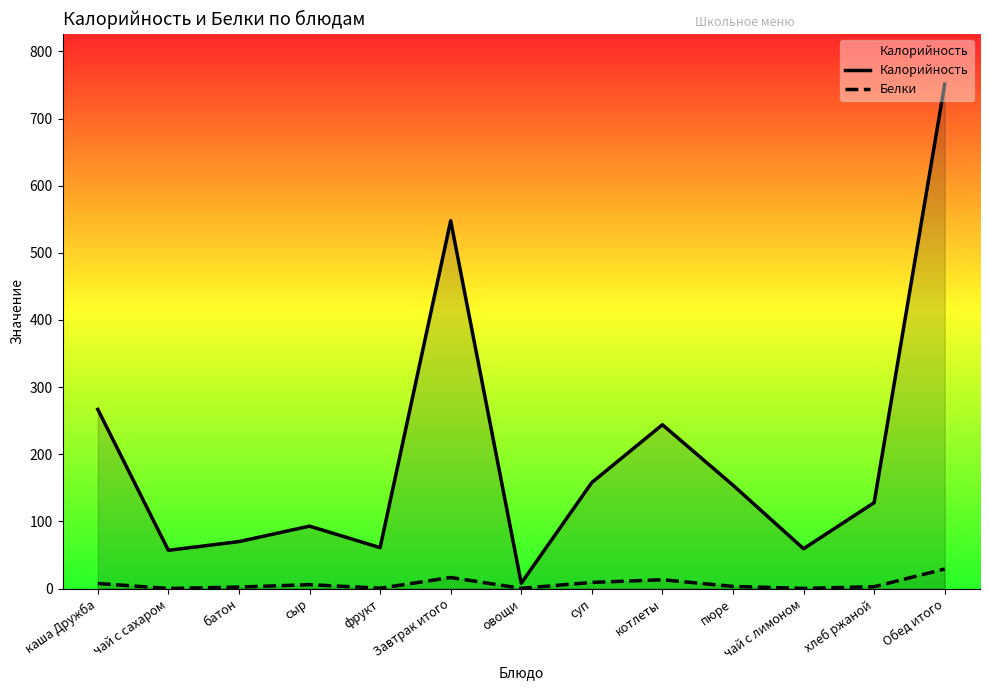

Which category has the highest value in the Калорийность series?

Обед итого